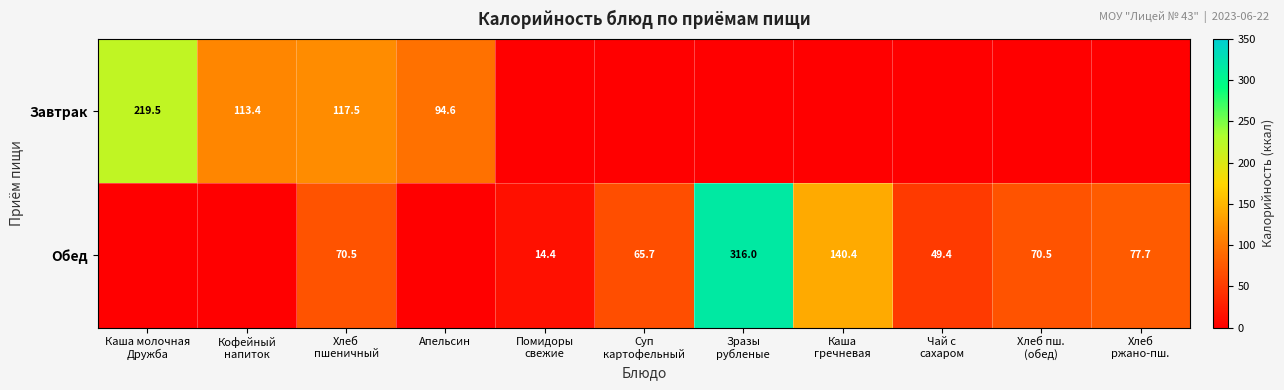

Which label corresponds to the smallest value in the chart?

Помидоры
свежие